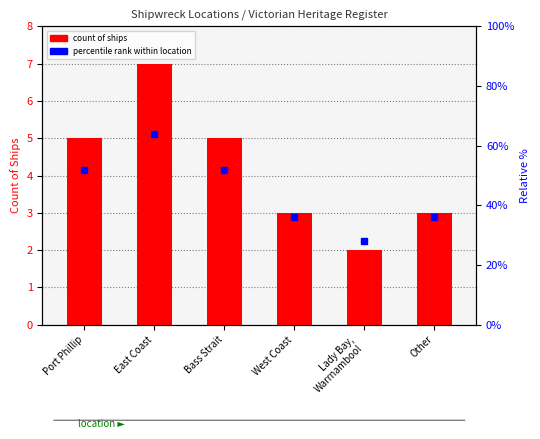

Which series has the widest spread of values?

percentile rank within location